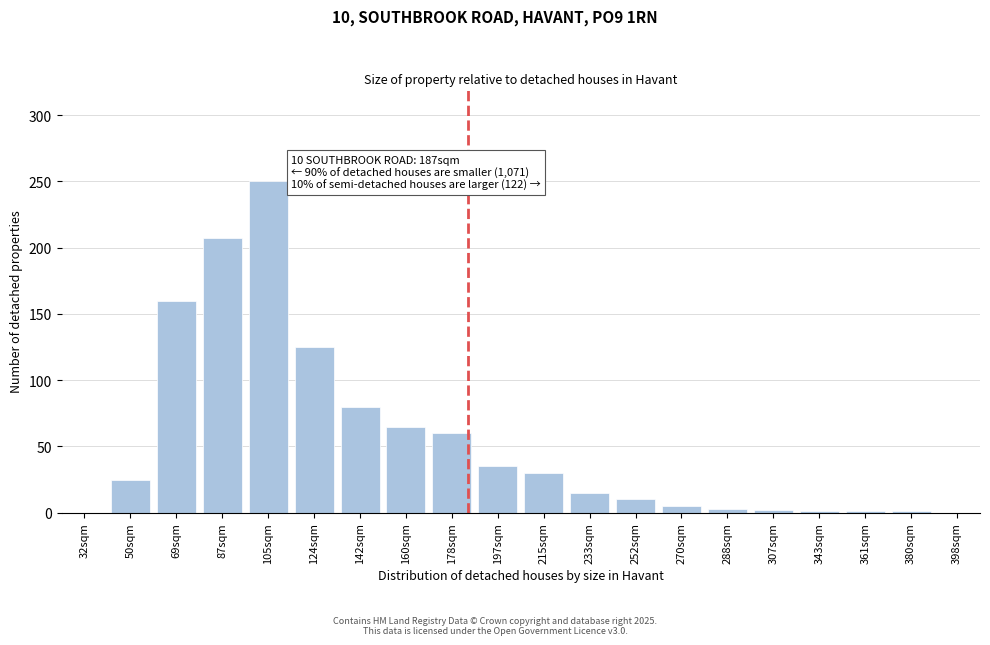

What is the sum of all values?

1075